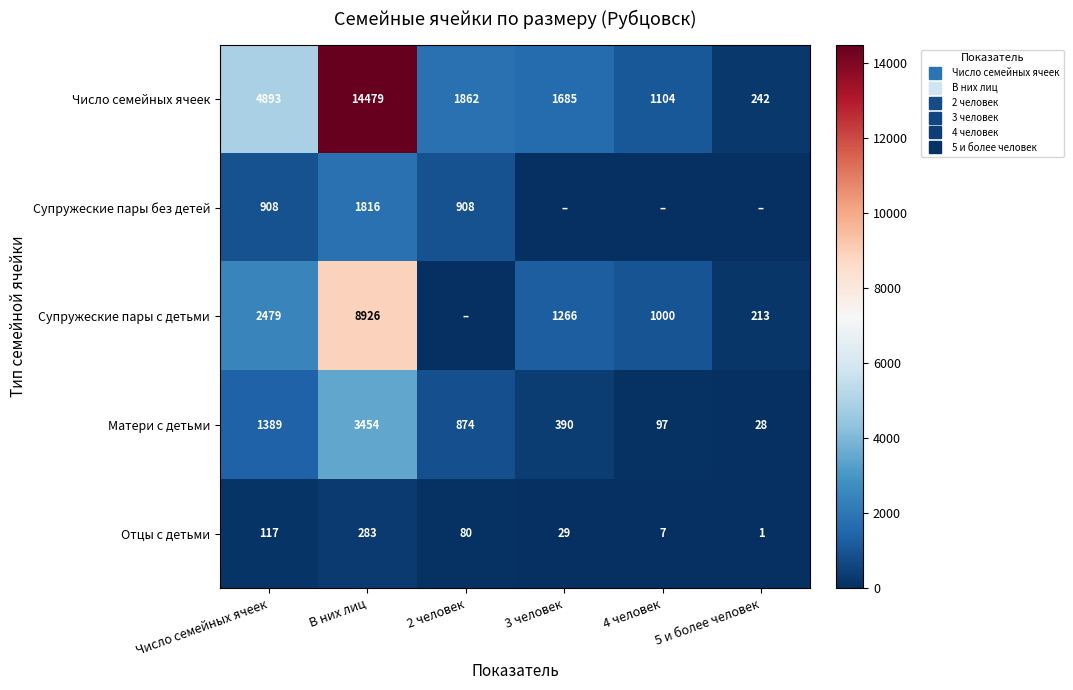

Rank the categories by Супружеские пары без детей value from highest to lowest.

В них лиц, Число семейных ячеек, 2 человек, 3 человек, 4 человек, 5 и более человек